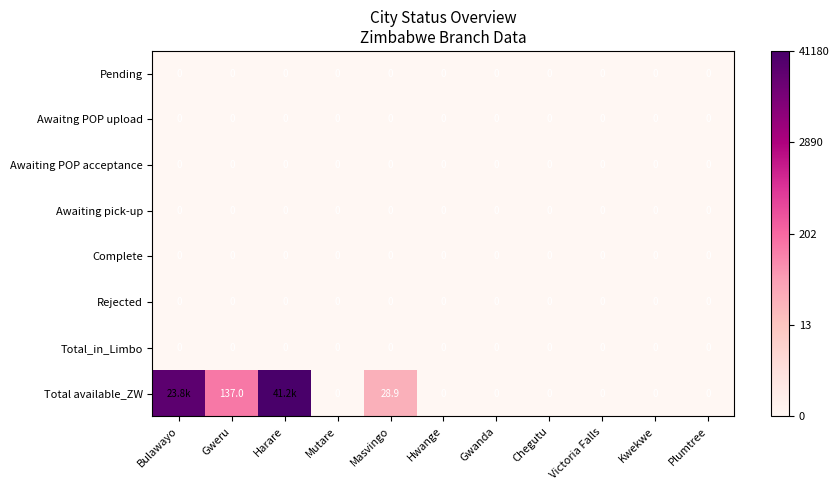

Between Masvingo and Chegutu, which series saw the biggest shift?

Total available_ZW